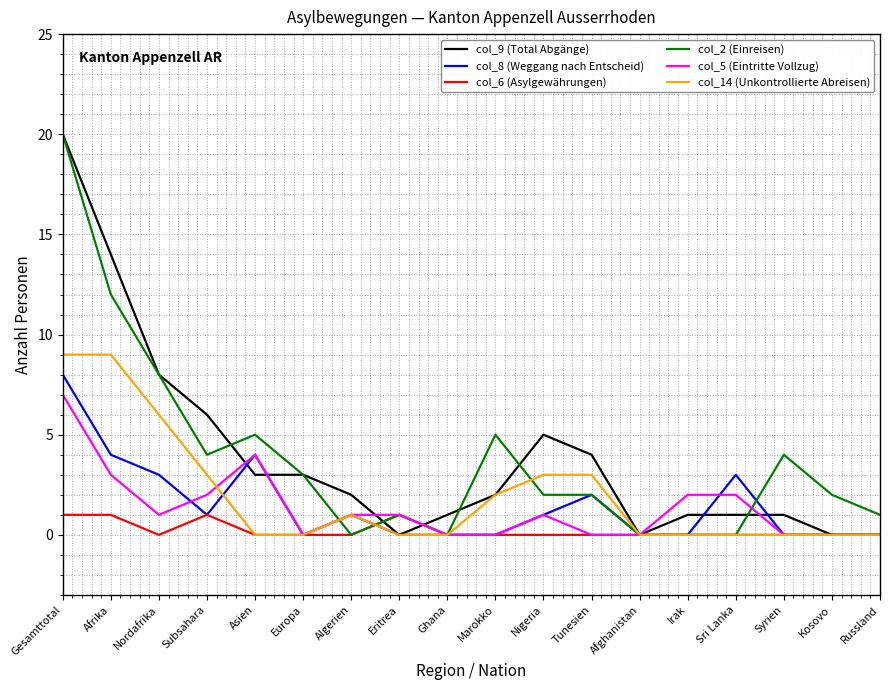

Reading left to right, extract all data points from this chart.

col_9 (Total Abgänge): Gesamttotal=20	Afrika=14	Nordafrika=8	Subsahara=6	Asien=3	Europa=3	Algerien=2	Eritrea=0	Ghana=1	Marokko=2	Nigeria=5	Tunesien=4	Afghanistan=0	Irak=1	Sri Lanka=1	Syrien=1	Kosovo=0	Russland=0
col_8 (Weggang nach Entscheid): Gesamttotal=8	Afrika=4	Nordafrika=3	Subsahara=1	Asien=4	Europa=0	Algerien=1	Eritrea=0	Ghana=0	Marokko=0	Nigeria=1	Tunesien=2	Afghanistan=0	Irak=0	Sri Lanka=3	Syrien=0	Kosovo=0	Russland=0
col_6 (Asylgewährungen): Gesamttotal=1	Afrika=1	Nordafrika=0	Subsahara=1	Asien=0	Europa=0	Algerien=0	Eritrea=1	Ghana=0	Marokko=0	Nigeria=0	Tunesien=0	Afghanistan=0	Irak=0	Sri Lanka=0	Syrien=0	Kosovo=0	Russland=0
col_2 (Einreisen): Gesamttotal=20	Afrika=12	Nordafrika=8	Subsahara=4	Asien=5	Europa=3	Algerien=0	Eritrea=1	Ghana=0	Marokko=5	Nigeria=2	Tunesien=2	Afghanistan=0	Irak=0	Sri Lanka=0	Syrien=4	Kosovo=2	Russland=1
col_5 (Eintritte Vollzug): Gesamttotal=7	Afrika=3	Nordafrika=1	Subsahara=2	Asien=4	Europa=0	Algerien=1	Eritrea=1	Ghana=0	Marokko=0	Nigeria=1	Tunesien=0	Afghanistan=0	Irak=2	Sri Lanka=2	Syrien=0	Kosovo=0	Russland=0
col_14 (Unkontrollierte Abreisen): Gesamttotal=9	Afrika=9	Nordafrika=6	Subsahara=3	Asien=0	Europa=0	Algerien=1	Eritrea=0	Ghana=0	Marokko=2	Nigeria=3	Tunesien=3	Afghanistan=0	Irak=0	Sri Lanka=0	Syrien=0	Kosovo=0	Russland=0